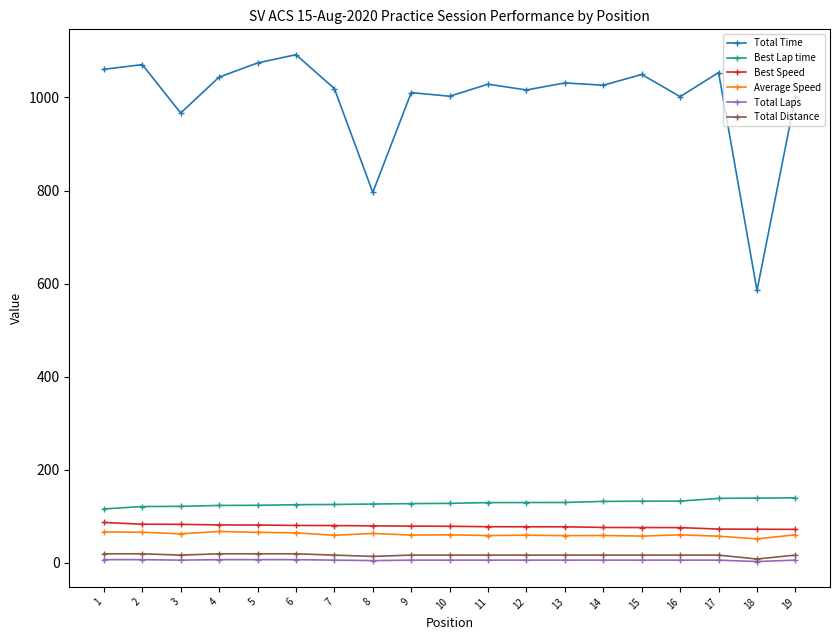

How many values in the Total Time series are below 1026?

9